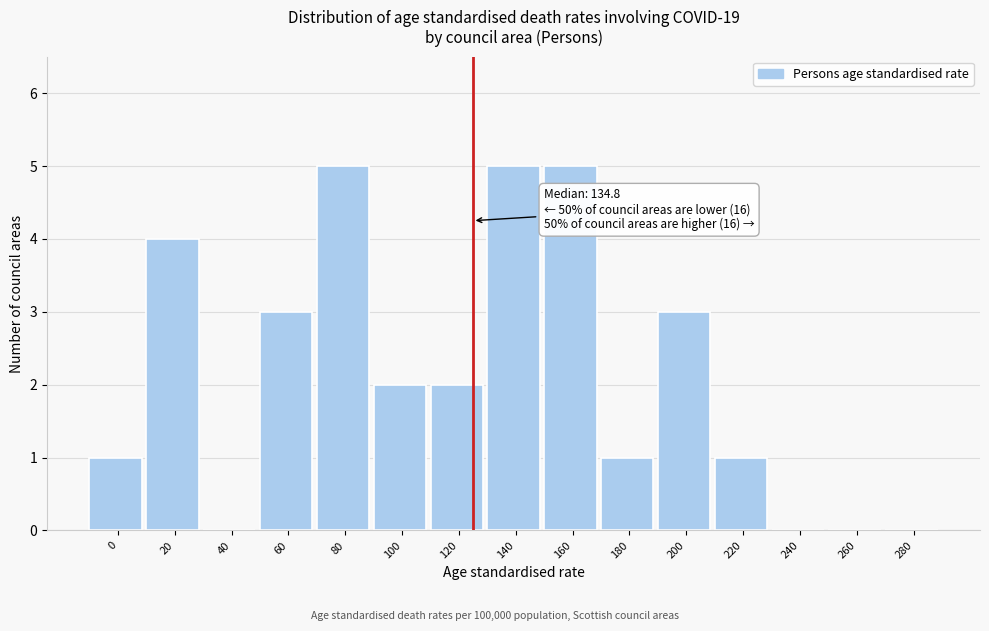

Reading right to left, extract all data points from this chart.

280=0	260=0	240=0	220=1	200=3	180=1	160=5	140=5	120=2	100=2	80=5	60=3	40=0	20=4	0=1